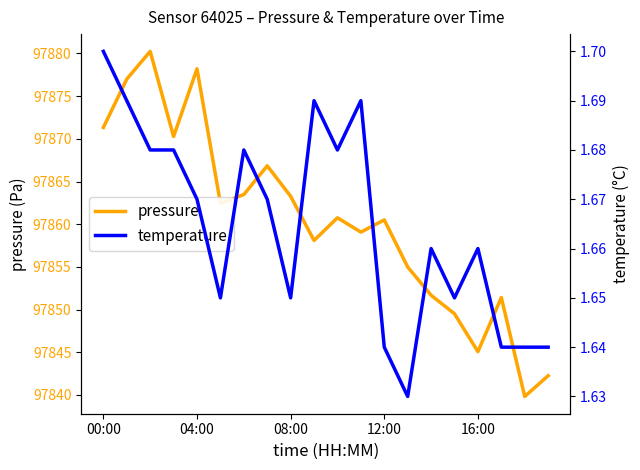

True or false: temperature and pressure cross at least once.

False